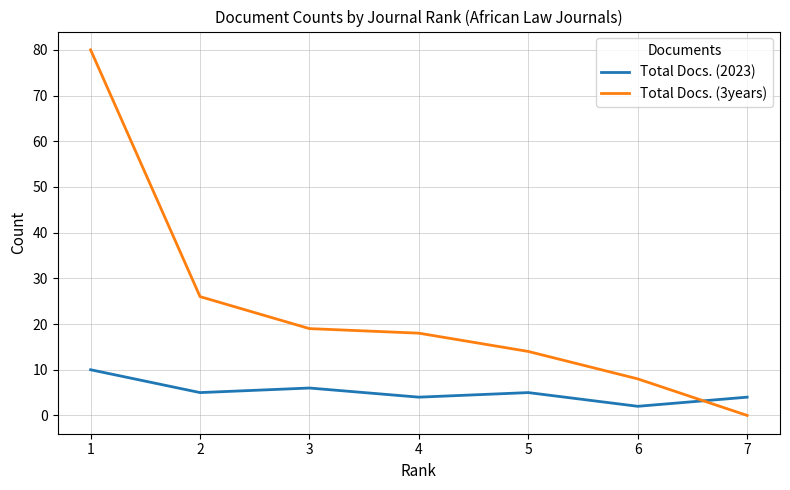

At how many categories does at least one series exceed 52?

1